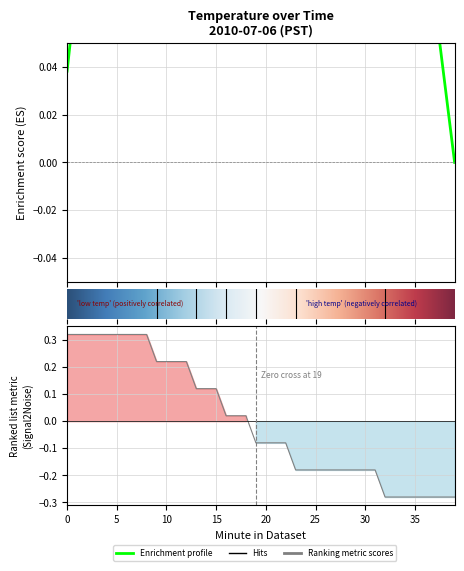

True or false: the data shows -0.2 at 30.

True